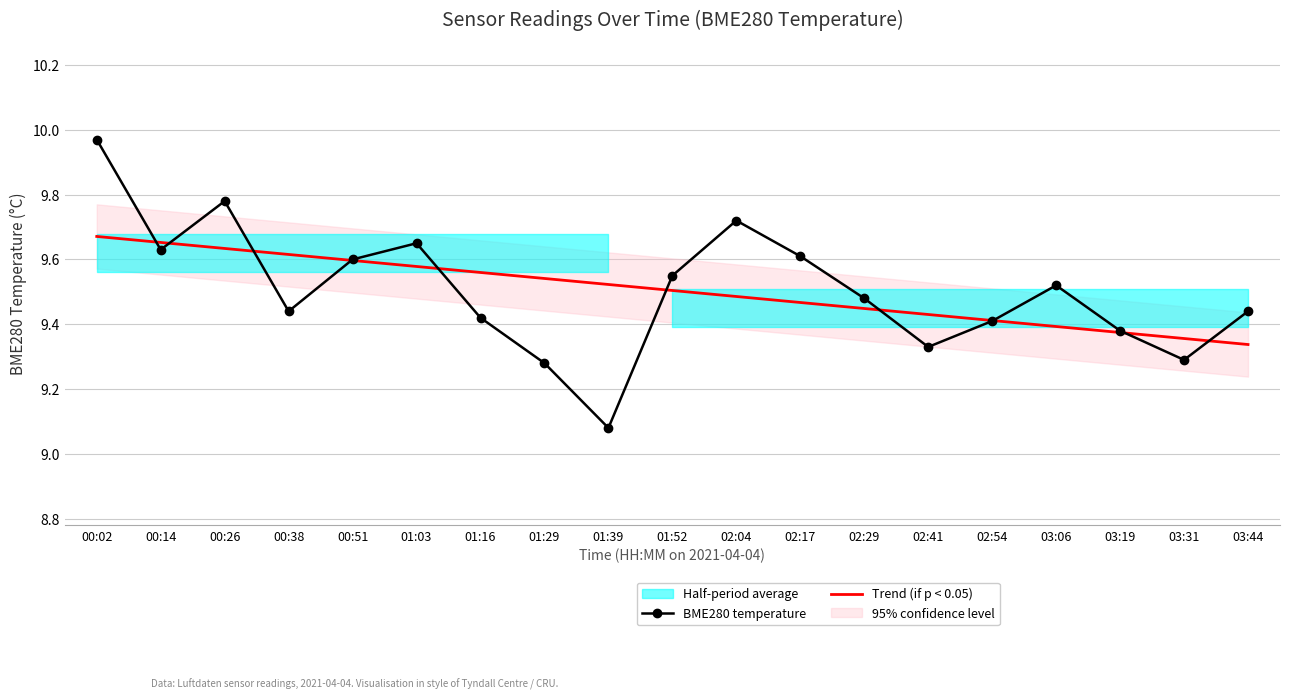

Does the chart have visible grid lines?

Yes